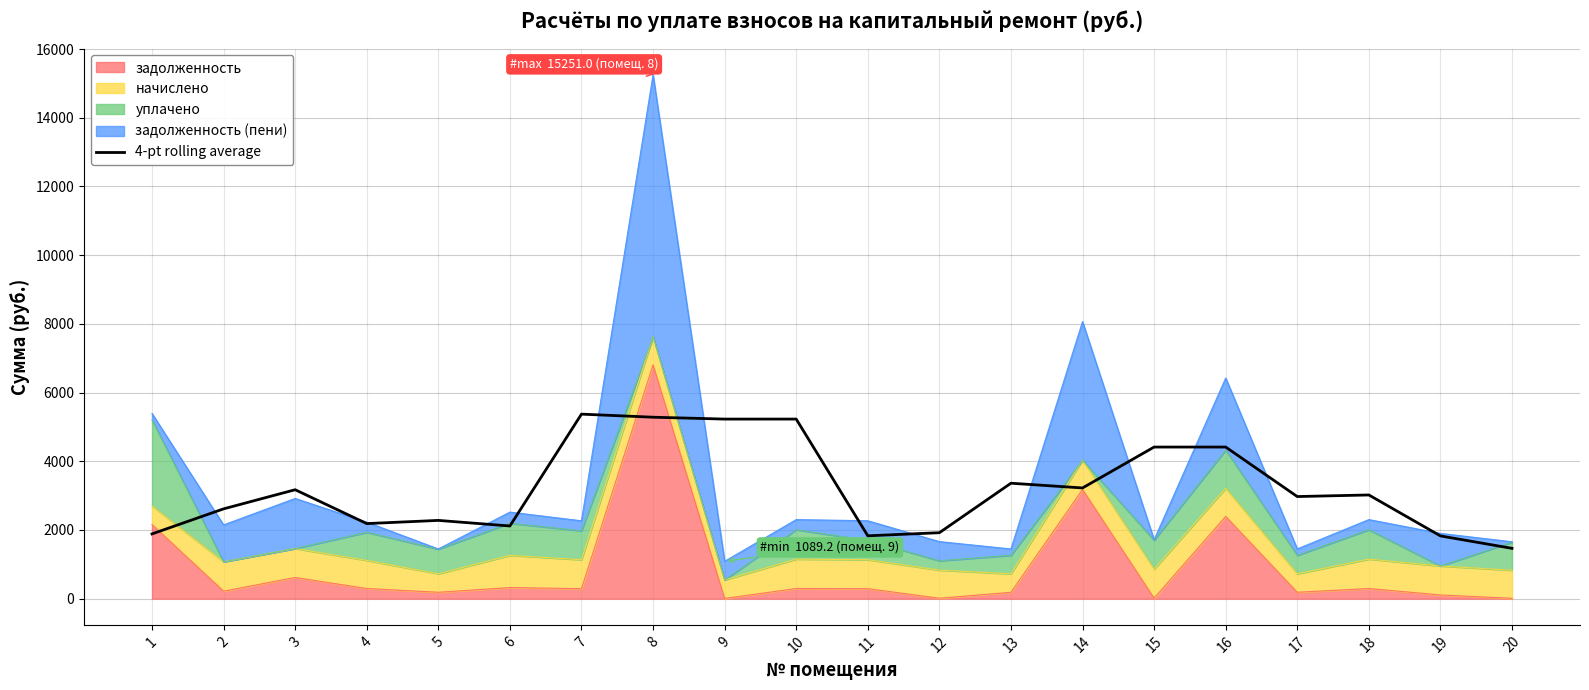

How many points are higher than both their immediate neighbors (excluding endpoints)?

6